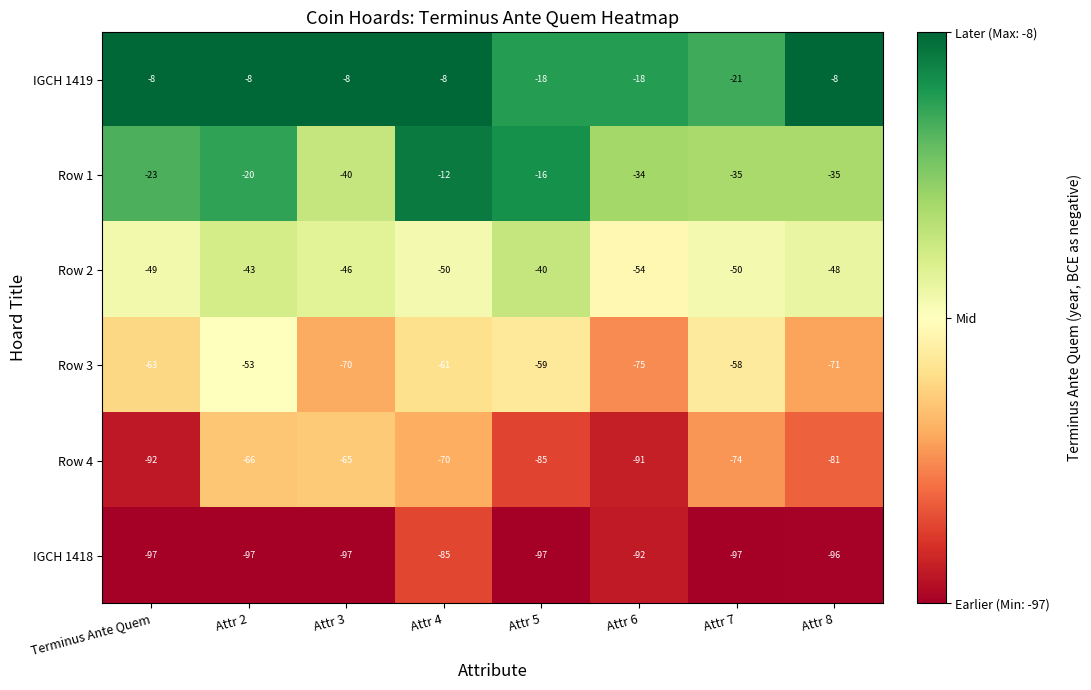

Is the value of Row 1 at Attr 2 greater than the value of IGCH 1419 at Attr 3?

No